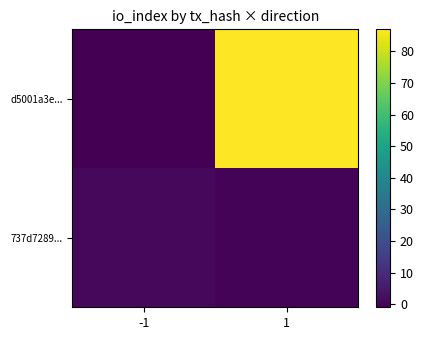

Between 1 and -1, which is larger?

1